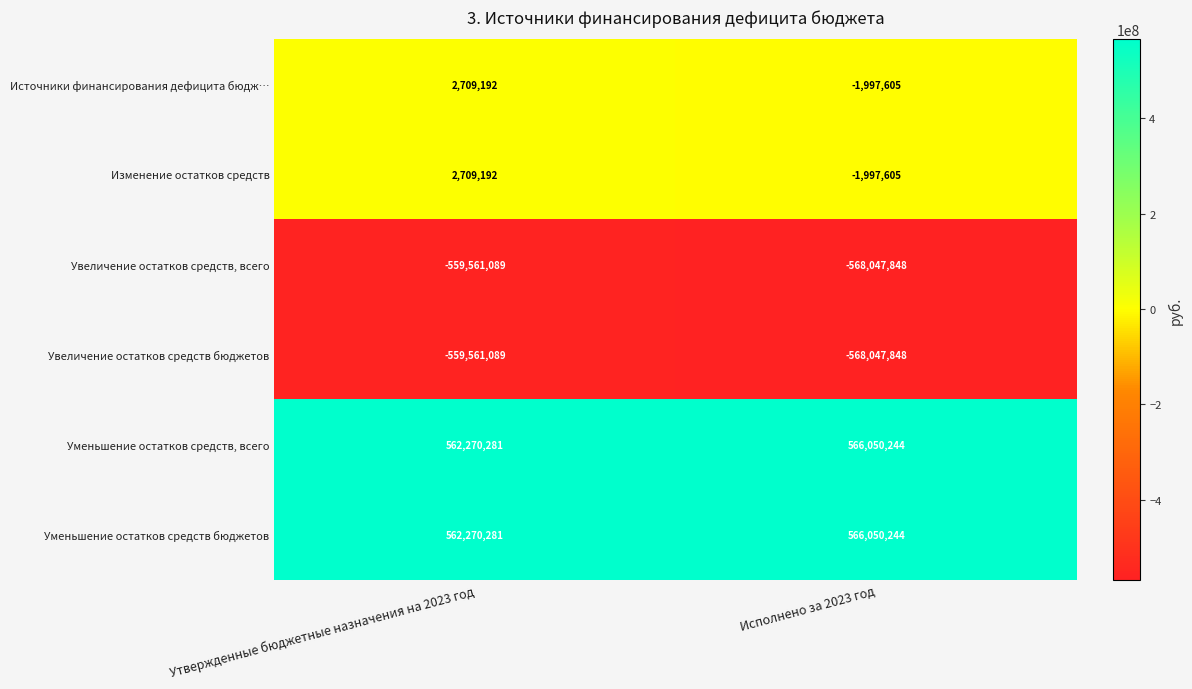

List the labels in order of Увеличение остатков средств, всего value, largest first.

Утвержденные бюджетные назначения на 2023 год, Исполнено за 2023 год